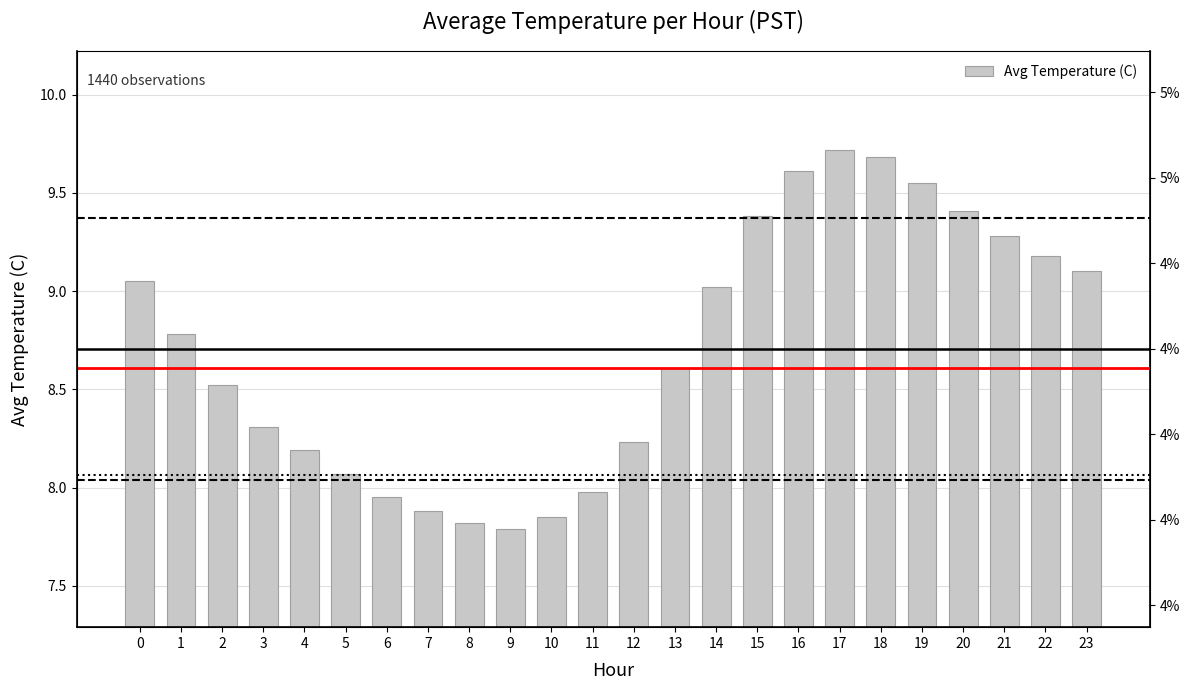

What is the difference between the values at 17 and 2?

1.2